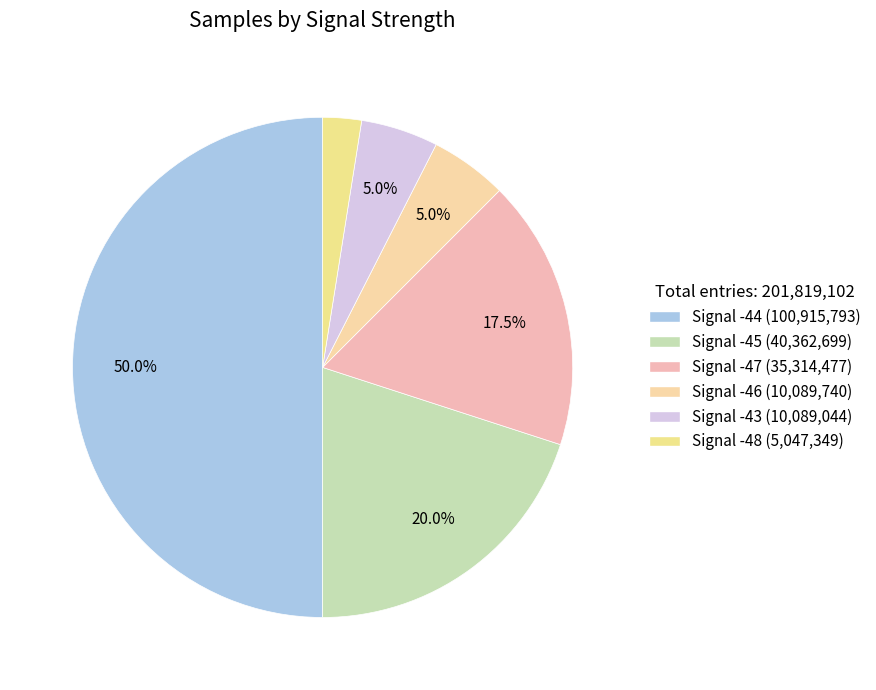

How many segments does this pie chart have?

6